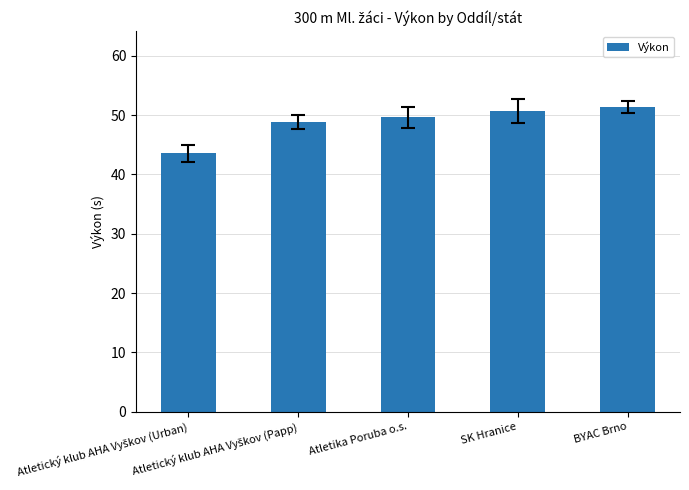

What is the sum of all values?

244.0